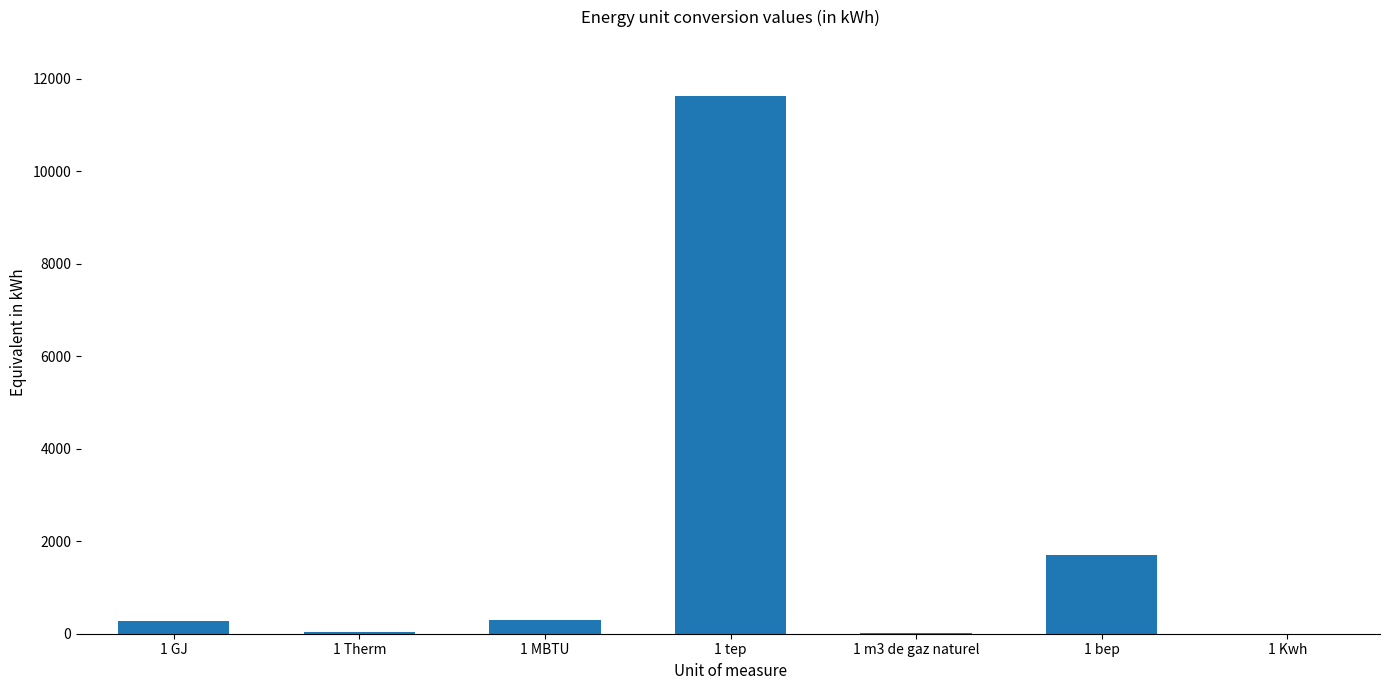

What is the change in value from 1 GJ to 1 tep?

+11352.2